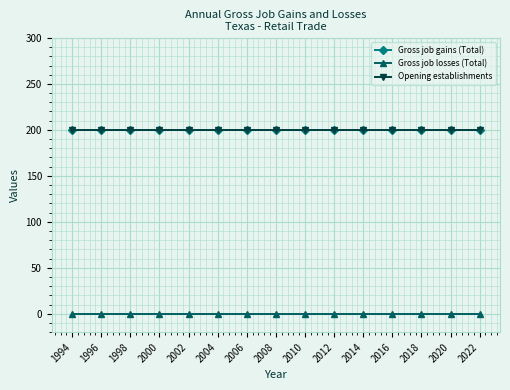

At how many categories does at least one series exceed 161?

15